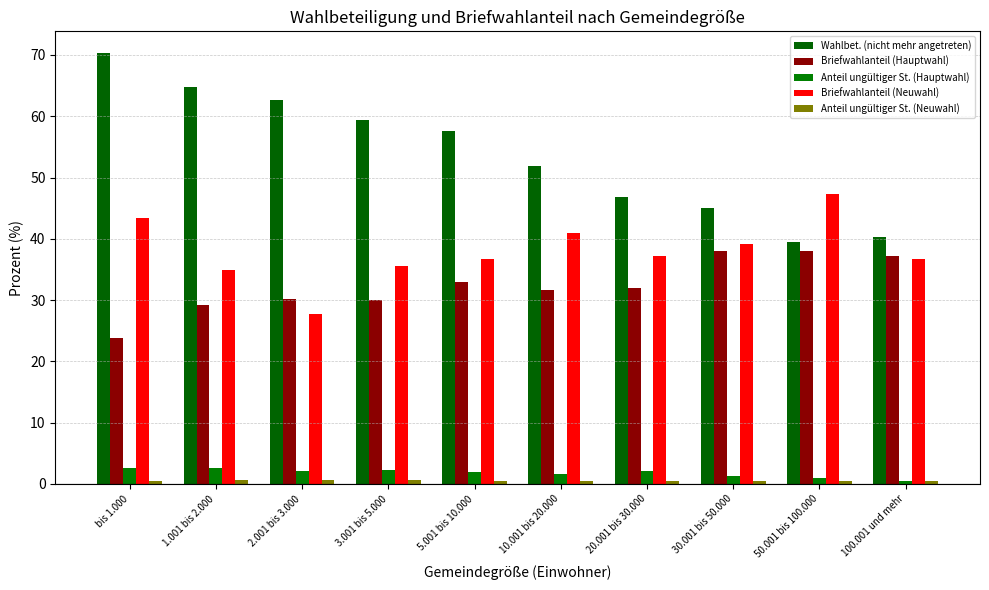

What is the label of the 6th bar from the right?

5.001 bis 10.000